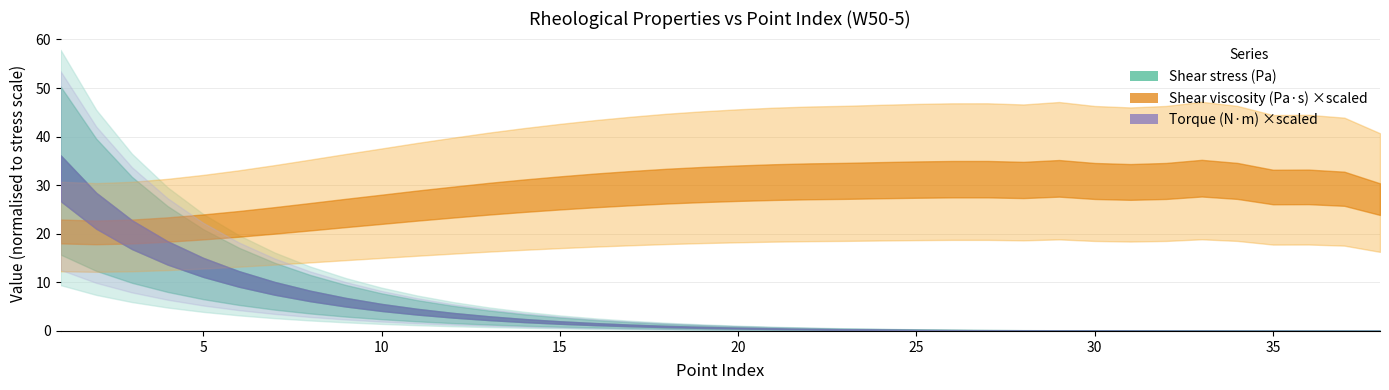

Which series has the largest range (max minus min)?

Shear stress (Pa)